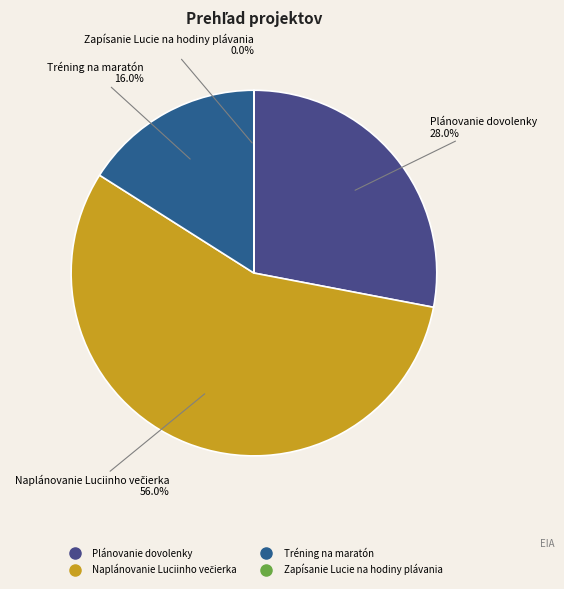

What percentage is NOT represented by Plánovanie dovolenky?

72.0%